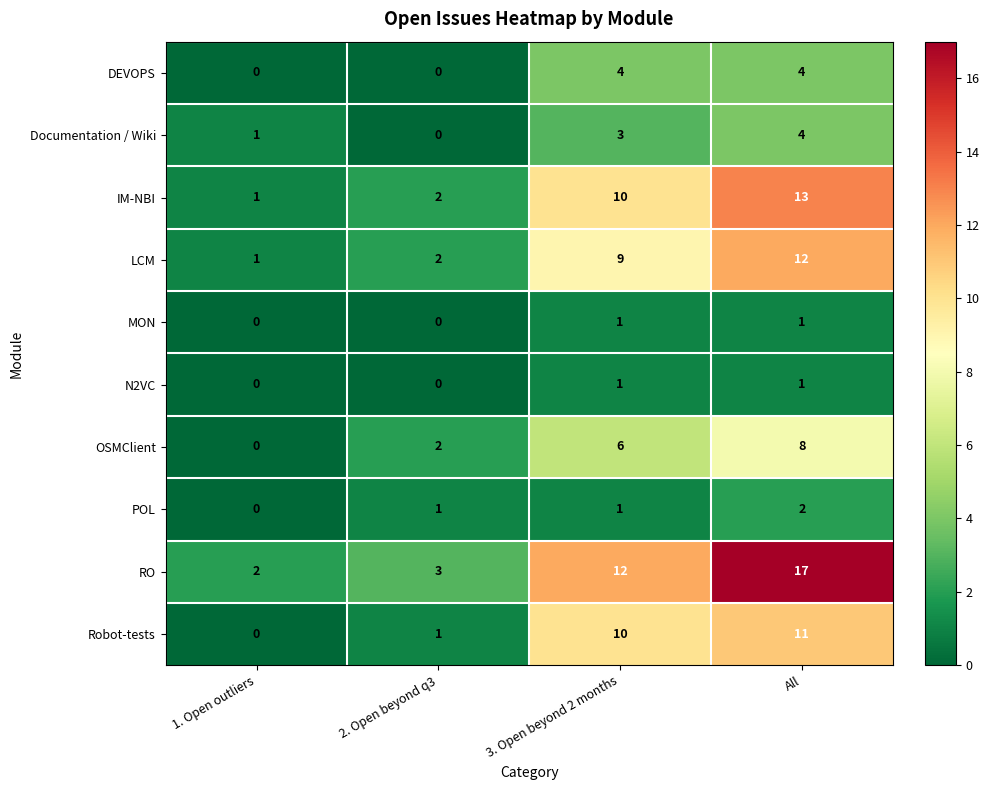

List the labels in order of LCM value, smallest first.

1. Open outliers, 2. Open beyond q3, 3. Open beyond 2 months, All